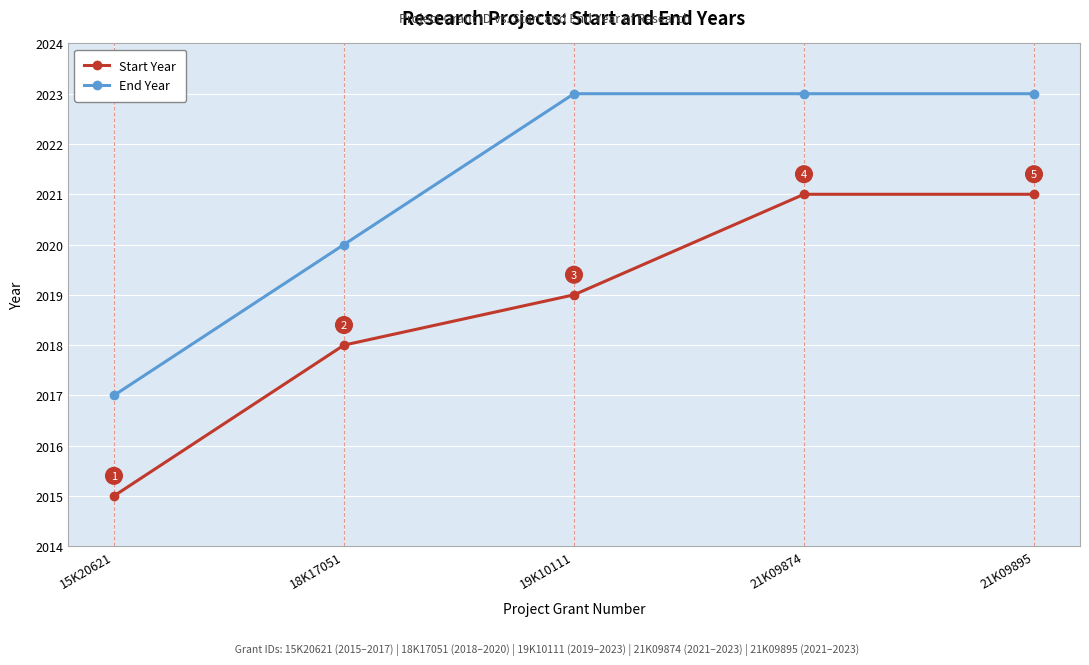

What is the value of the End Year point at the 5th from the left?

2023